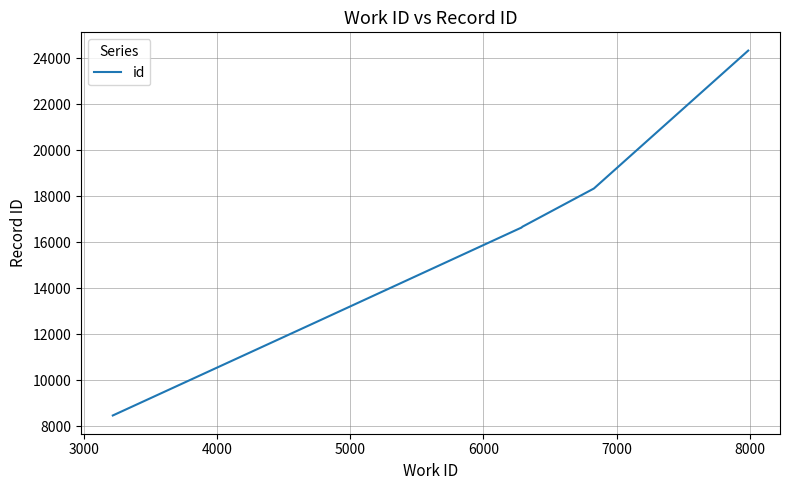

What is the minimum value shown in the chart?

8461